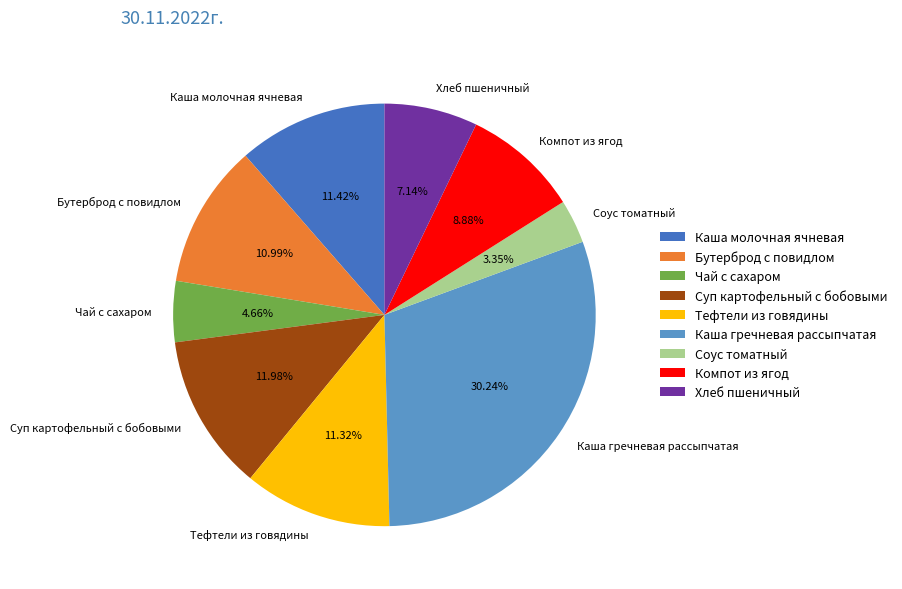

What portion of the pie excludes Бутерброд с повидлом?

89.0%